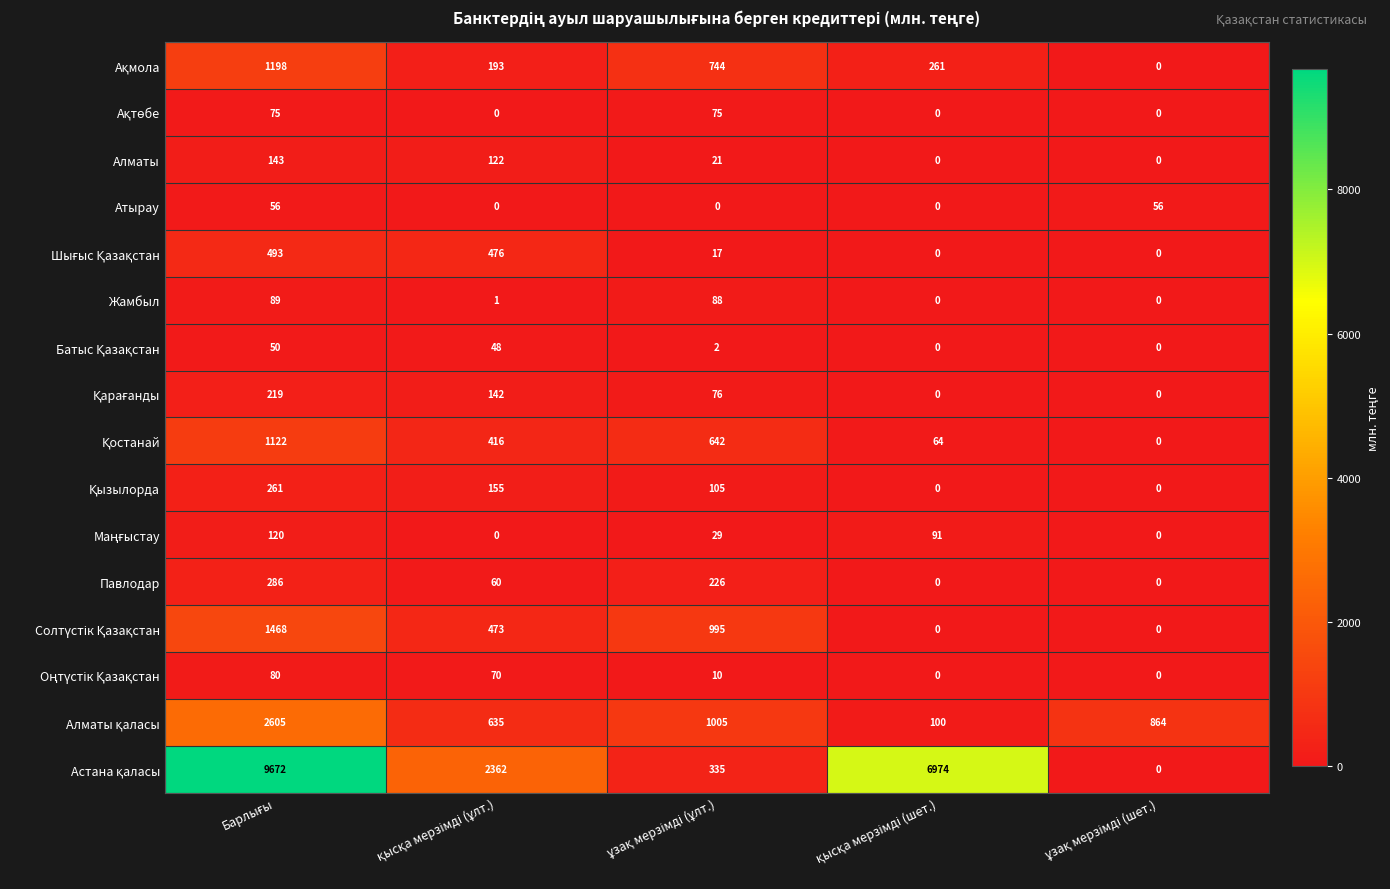

What is the difference between the maximum and minimum values in the Алматы series?

143